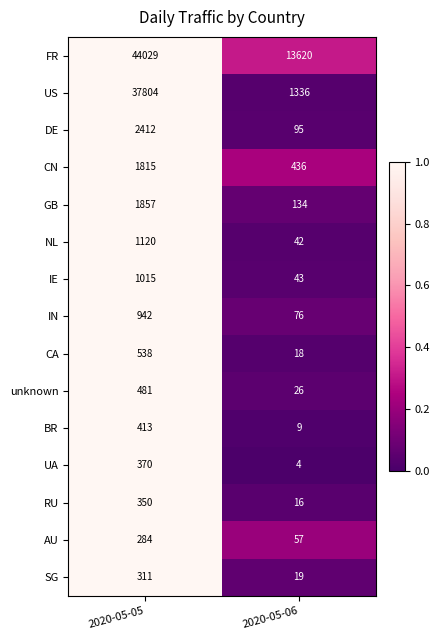

What is the highest value of the UA series?

370